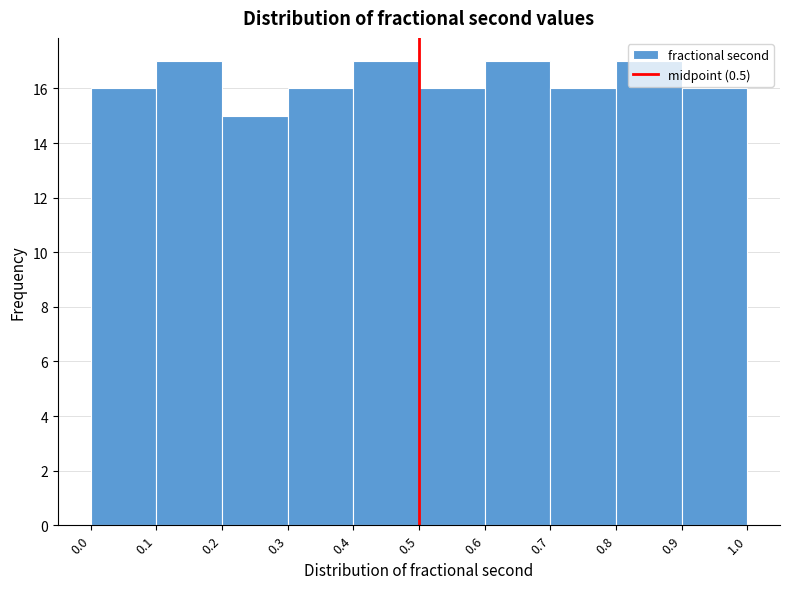

Reading left to right, list every bar in this chart as the range it spans on the x-axis followed by its height. The values are not printed on the chart, so give them approximately, as read against the axis.

0.0 to 0.1: 16
0.1 to 0.2: 17
0.2 to 0.3: 15
0.3 to 0.4: 16
0.4 to 0.5: 17
0.5 to 0.6: 16
0.6 to 0.7: 17
0.7 to 0.8: 16
0.8 to 0.9: 17
0.9 to 1.0: 16